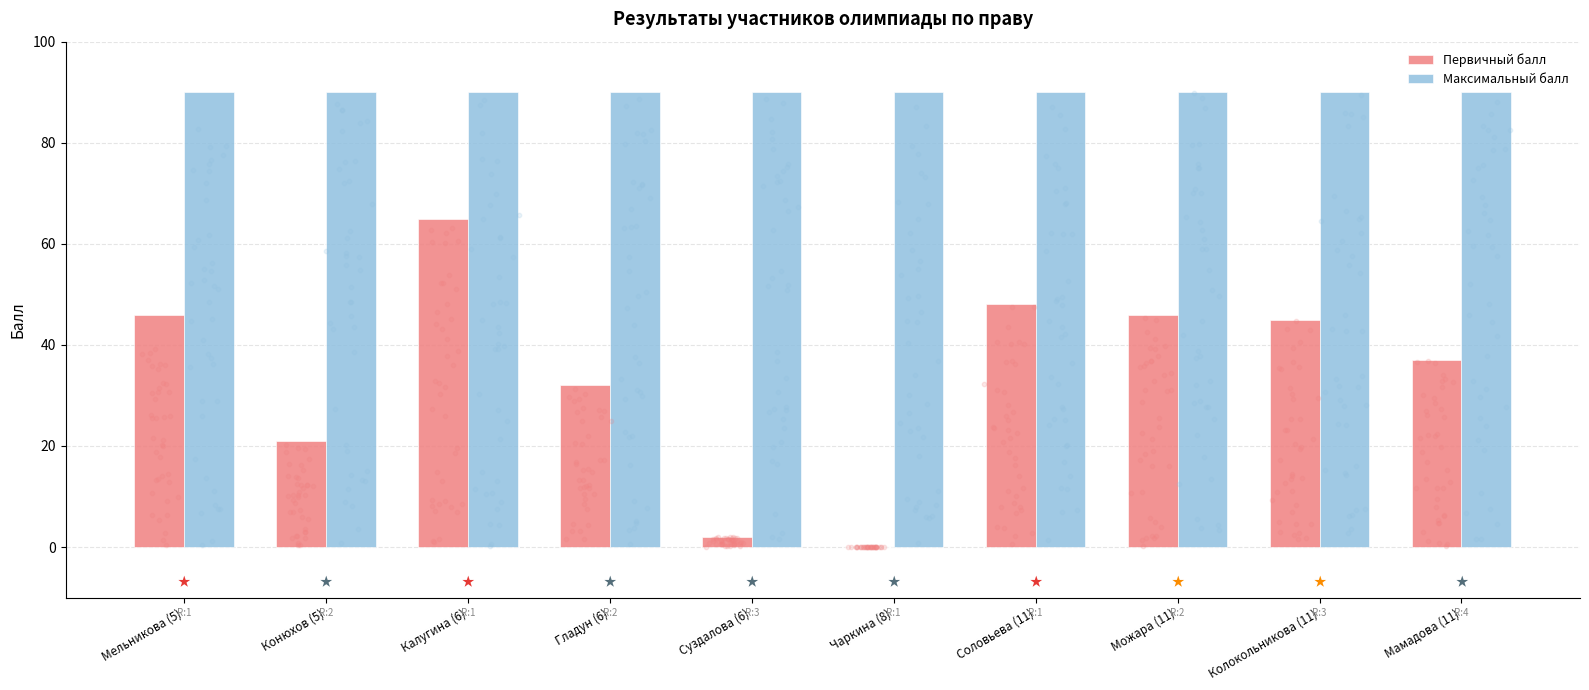

What are all the series names shown in the legend?

Первичный балл, Максимальный балл